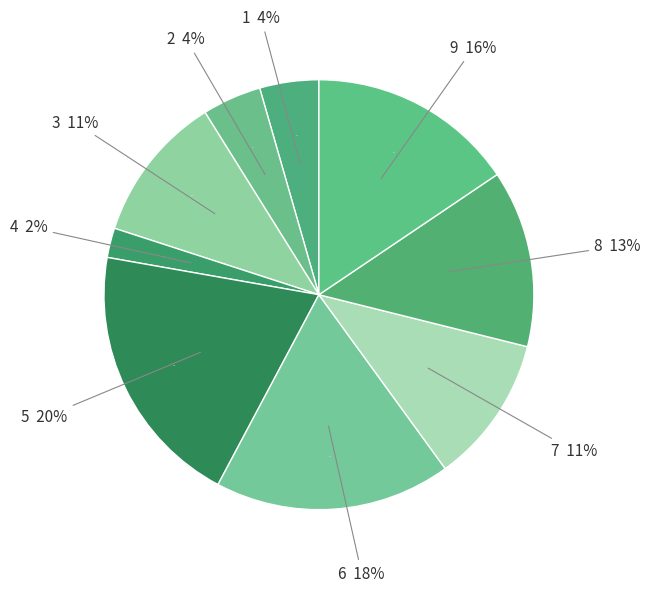

Is there a majority slice in this chart?

No